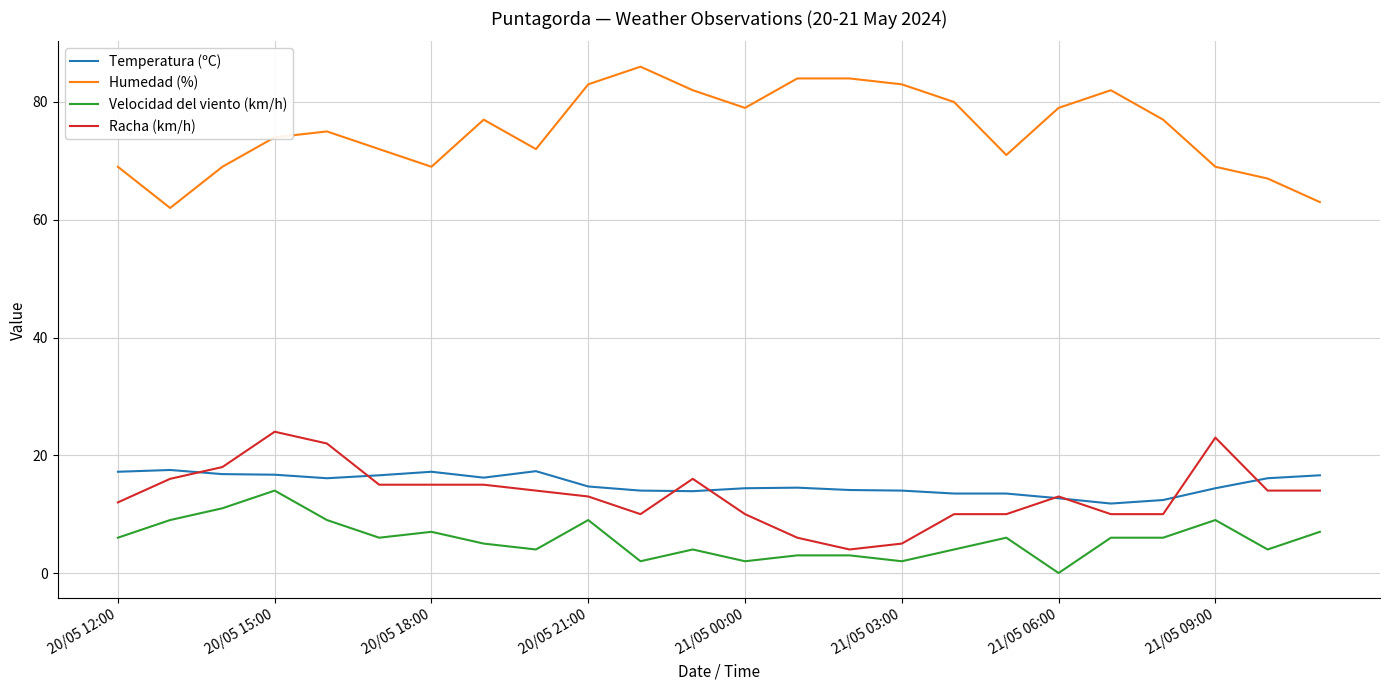

True or false: Temperatura (ºC) and Velocidad del viento (km/h) cross at least once.

False